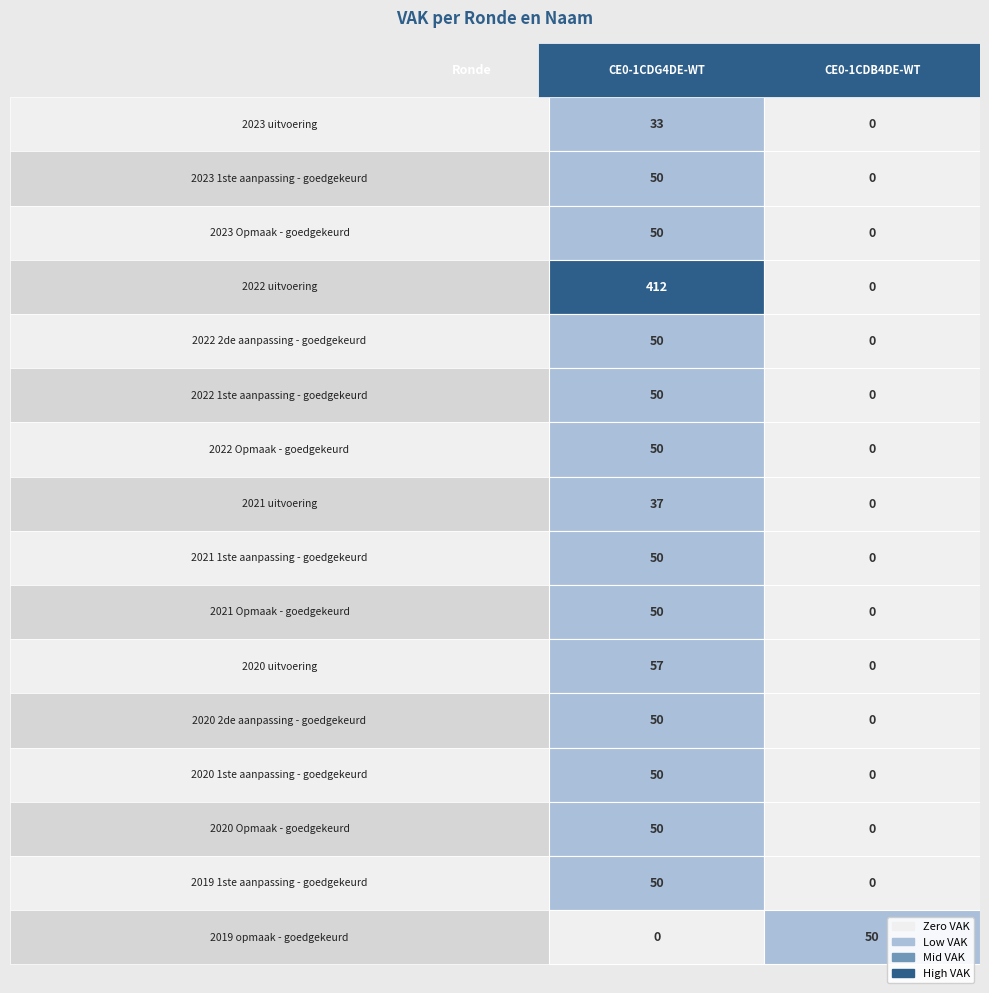

Reading left to right, what are all the values shown in this chart?

2023 uitvoering: CE0-1CDG4DE-WT=33	CE0-1CDB4DE-WT=0
2023 1ste aanpassing - goedgekeurd: CE0-1CDG4DE-WT=50	CE0-1CDB4DE-WT=0
2023 Opmaak - goedgekeurd: CE0-1CDG4DE-WT=50	CE0-1CDB4DE-WT=0
2022 uitvoering: CE0-1CDG4DE-WT=412	CE0-1CDB4DE-WT=0
2022 2de aanpassing - goedgekeurd: CE0-1CDG4DE-WT=50	CE0-1CDB4DE-WT=0
2022 1ste aanpassing - goedgekeurd: CE0-1CDG4DE-WT=50	CE0-1CDB4DE-WT=0
2022 Opmaak - goedgekeurd: CE0-1CDG4DE-WT=50	CE0-1CDB4DE-WT=0
2021 uitvoering: CE0-1CDG4DE-WT=37	CE0-1CDB4DE-WT=0
2021 1ste aanpassing - goedgekeurd: CE0-1CDG4DE-WT=50	CE0-1CDB4DE-WT=0
2021 Opmaak - goedgekeurd: CE0-1CDG4DE-WT=50	CE0-1CDB4DE-WT=0
2020 uitvoering: CE0-1CDG4DE-WT=57	CE0-1CDB4DE-WT=0
2020 2de aanpassing - goedgekeurd: CE0-1CDG4DE-WT=50	CE0-1CDB4DE-WT=0
2020 1ste aanpassing - goedgekeurd: CE0-1CDG4DE-WT=50	CE0-1CDB4DE-WT=0
2020 Opmaak - goedgekeurd: CE0-1CDG4DE-WT=50	CE0-1CDB4DE-WT=0
2019 1ste aanpassing - goedgekeurd: CE0-1CDG4DE-WT=50	CE0-1CDB4DE-WT=0
2019 opmaak - goedgekeurd: CE0-1CDG4DE-WT=0	CE0-1CDB4DE-WT=50